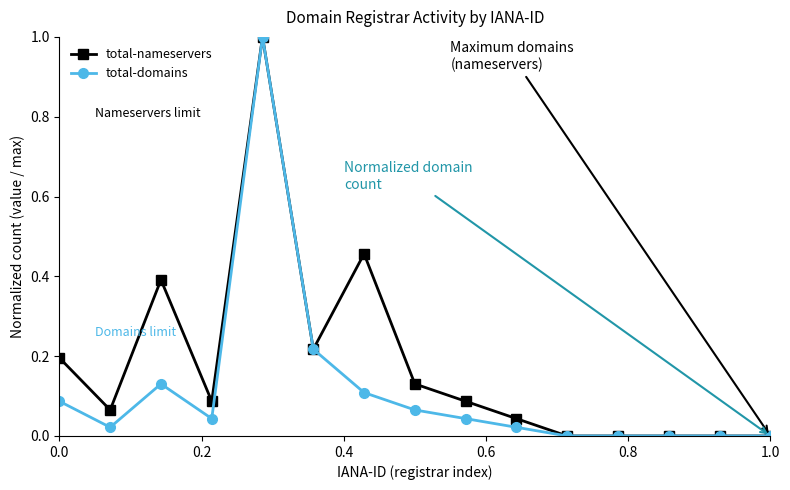

List the series in order of their overall mean, highest first.

total-nameservers, total-domains